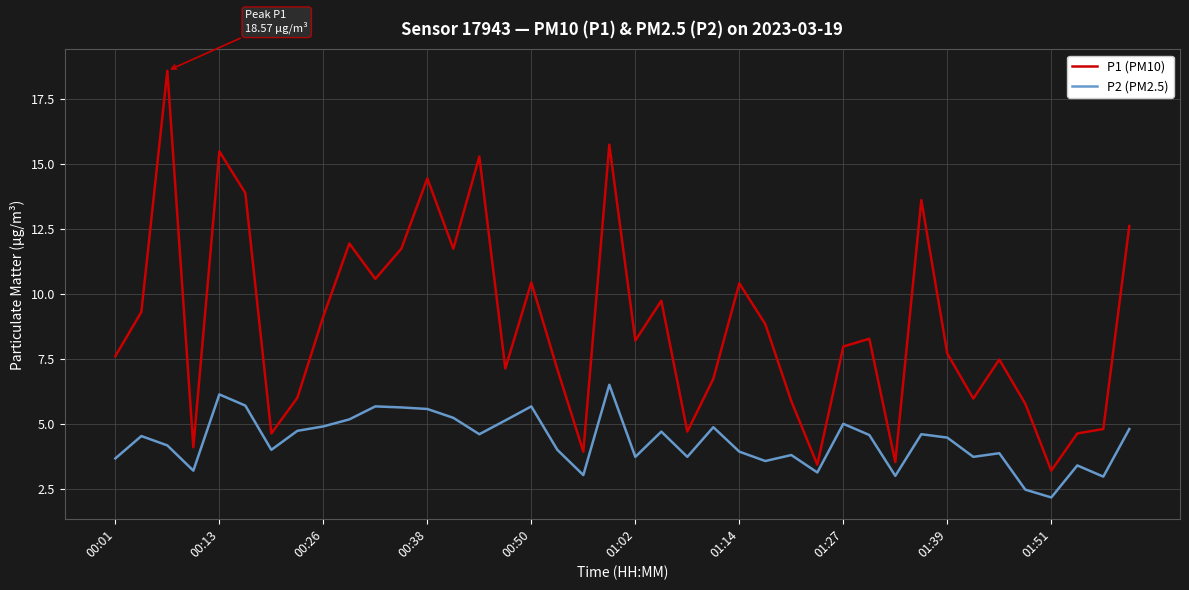

Rank the series by their maximum value, from lowest to highest.

P2 (PM2.5), P1 (PM10)